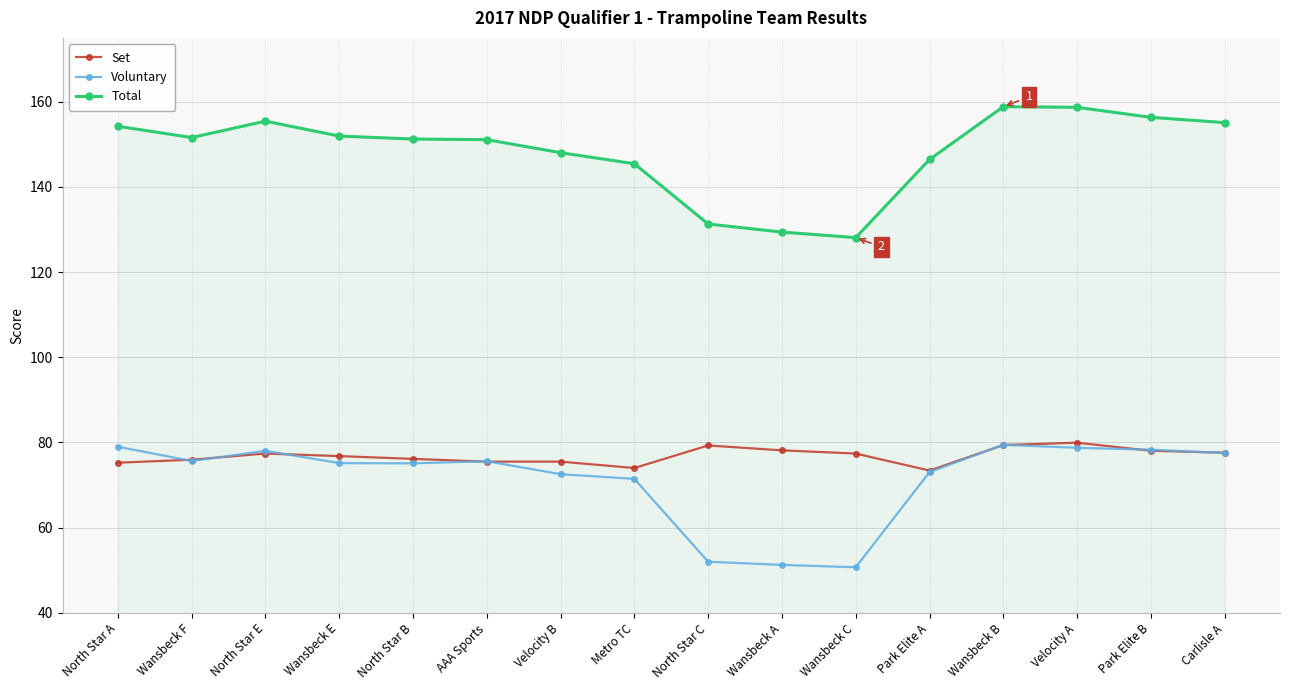

What is the lowest value of the Voluntary series?

50.7